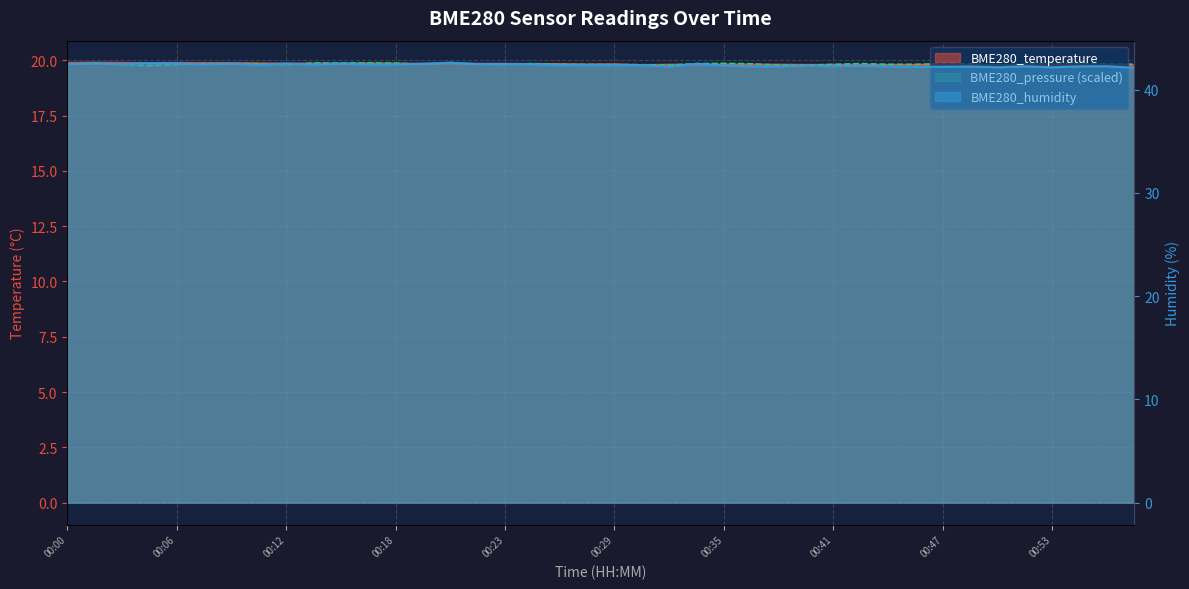

At 00:21, list the series in order from largest to smallest.

BME280_humidity, BME280_pressure_kPa, BME280_temperature